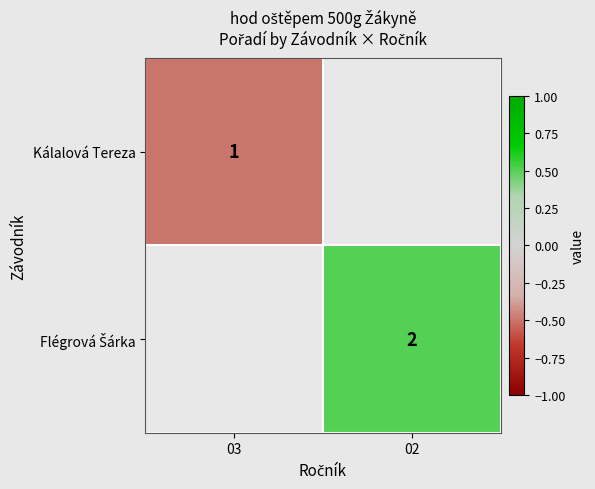

The Kálalová Tereza series shows 1.0 at 03. True or false?

True